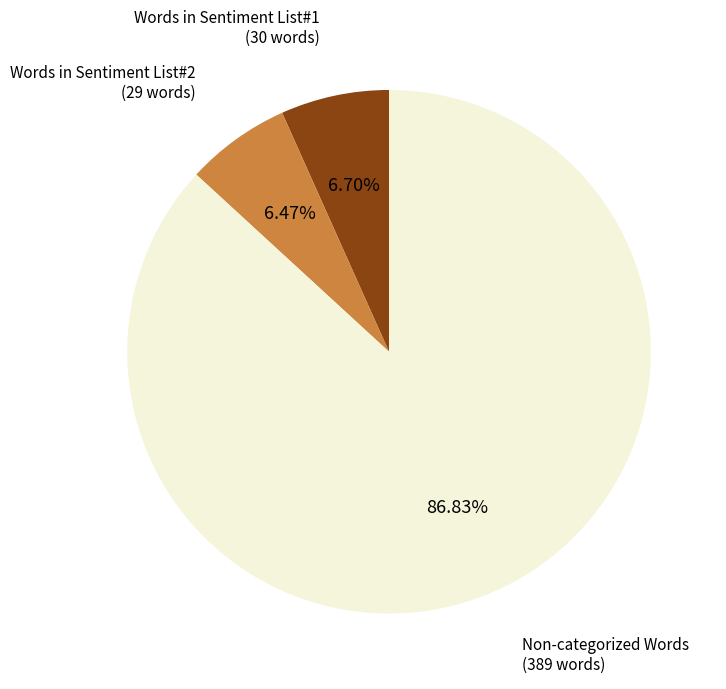

To the nearest percent, what is the average slice percentage?

33%